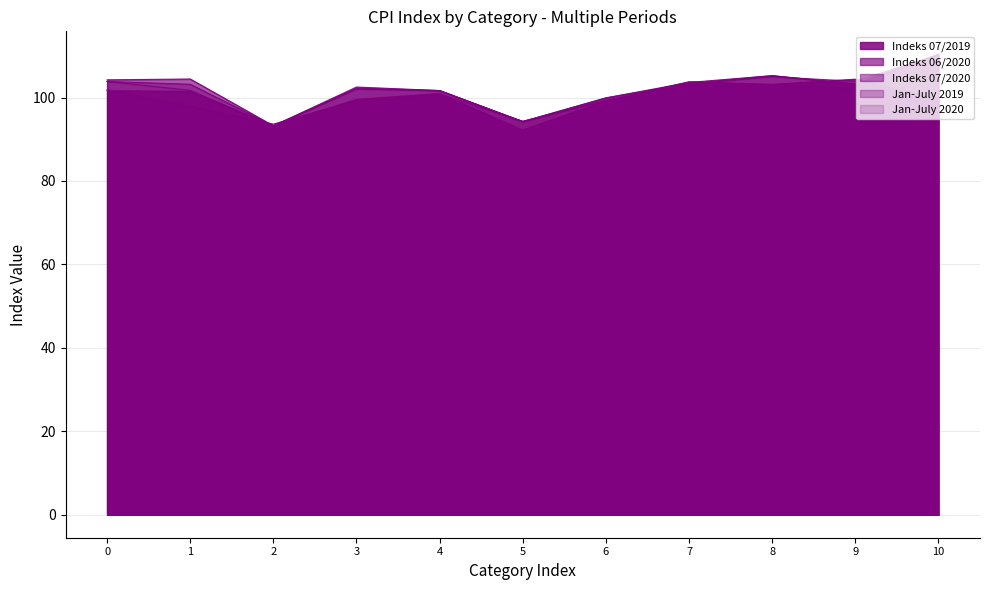

Does the chart have visible grid lines?

Yes